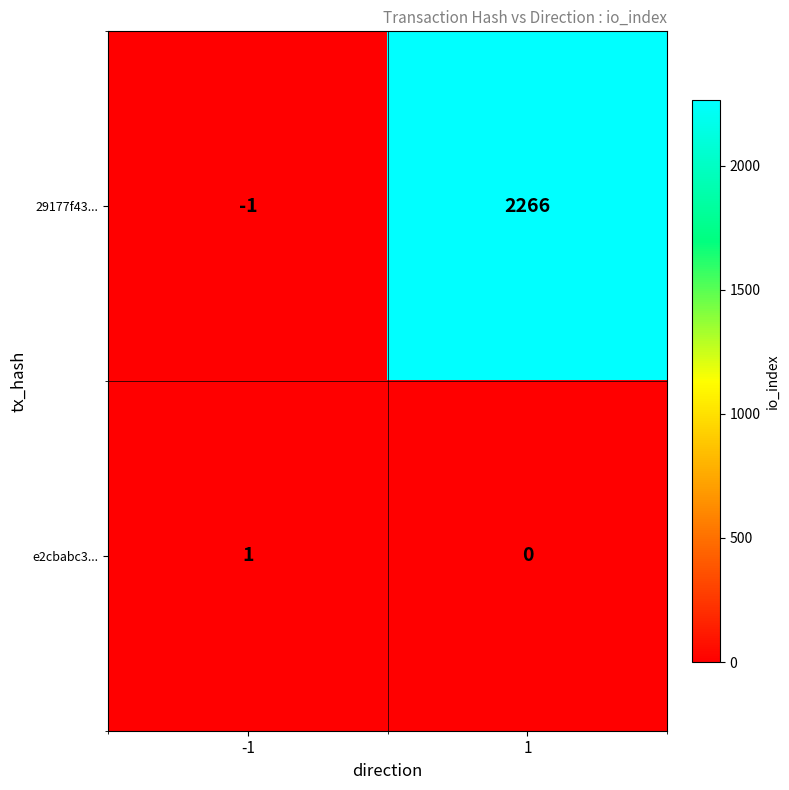

What is the total value across all series at 1?

2266